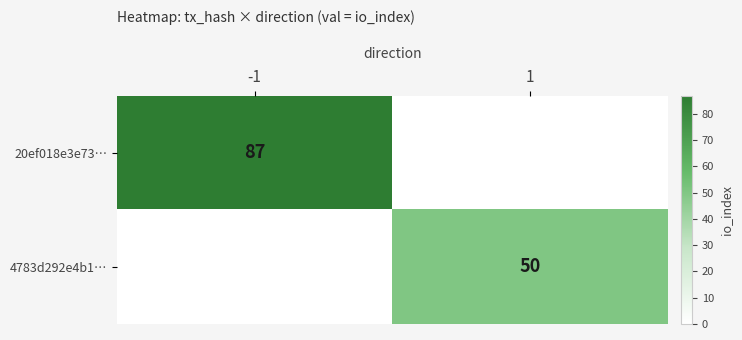

The 20ef018e3e73… series shows 87 at -1. True or false?

True